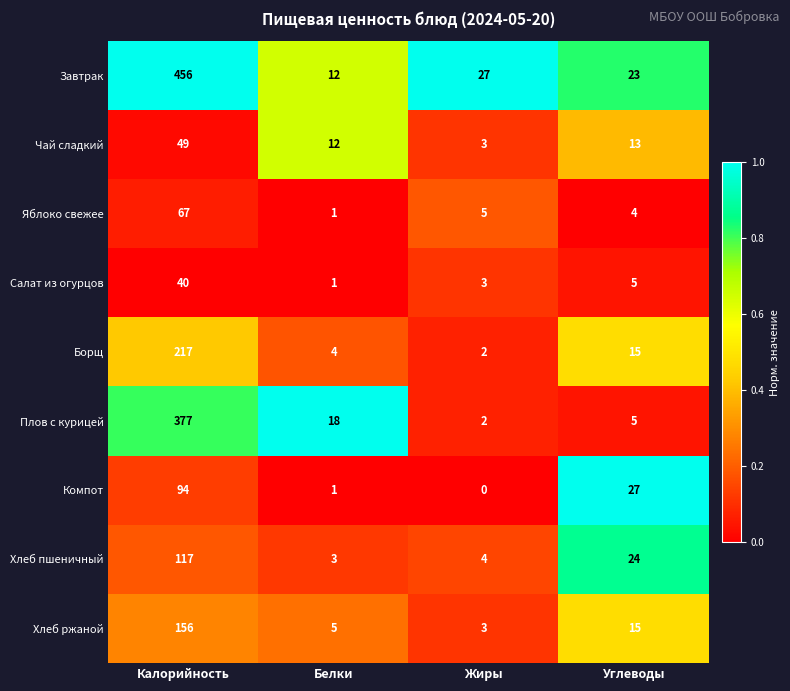

Which category has the highest value across all series?

Калорийность